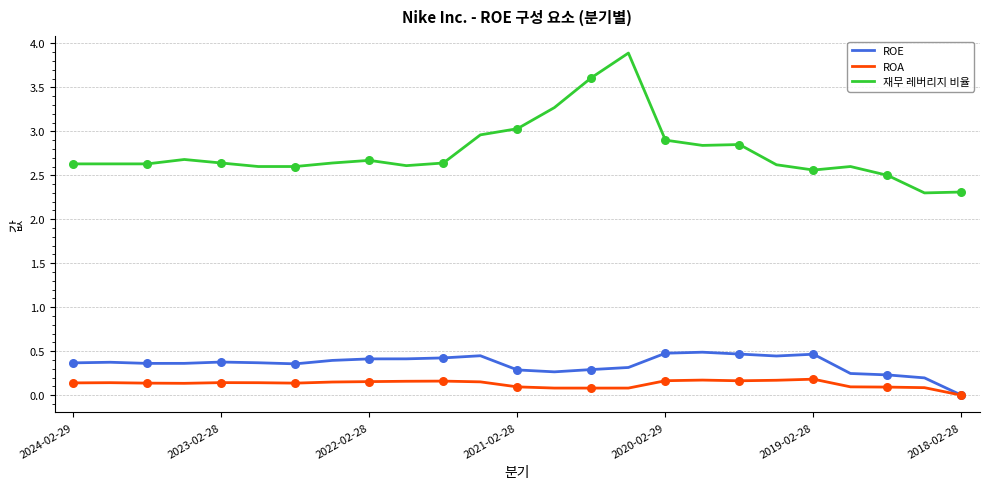

Which series has the largest total across all categories?

재무 레버리지 비율